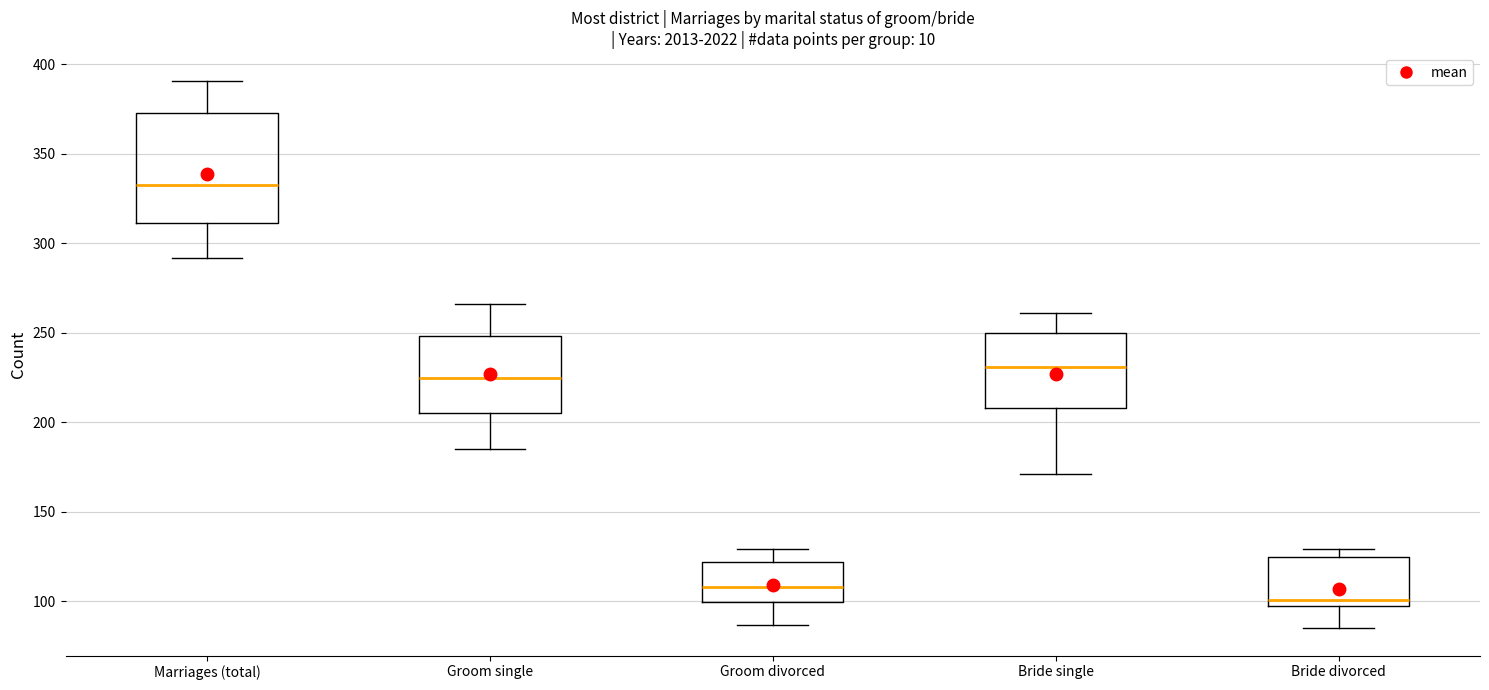

Where is the lower edge of the box for Bride divorced on the y-axis? The values are not printed on the chart, so give them approximately, as read against the axis.

100